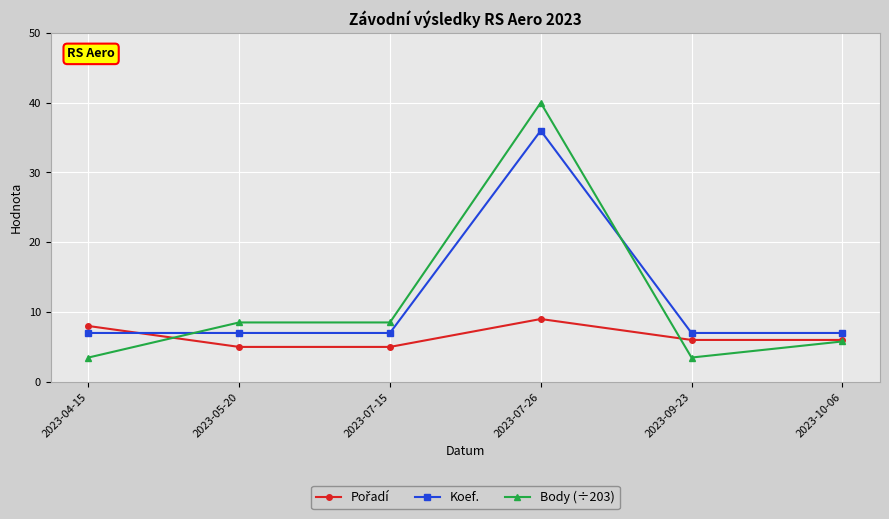

What is the greatest value displayed?

40.0